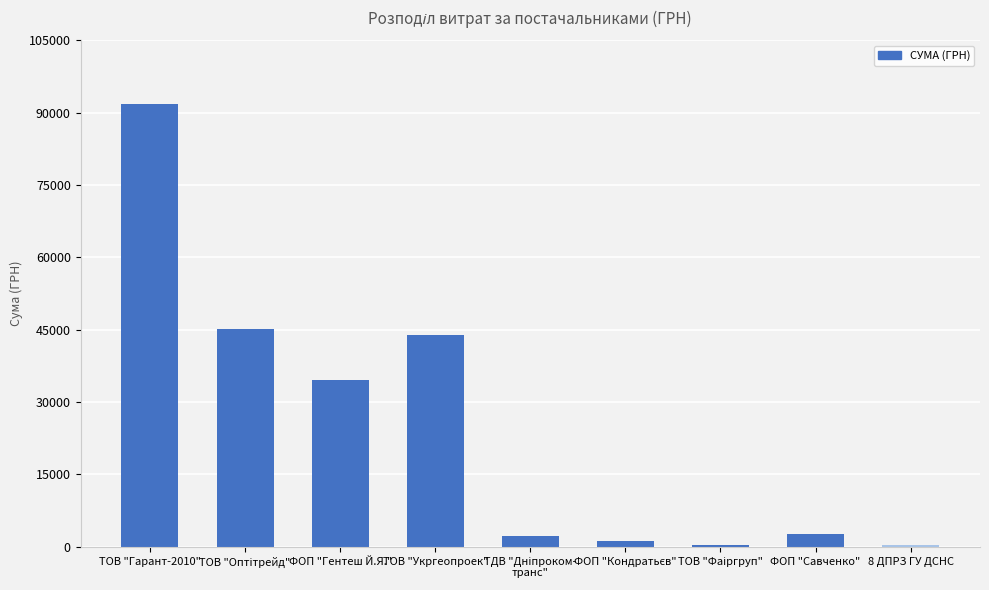

What is the maximum value shown in the chart?

91752.5